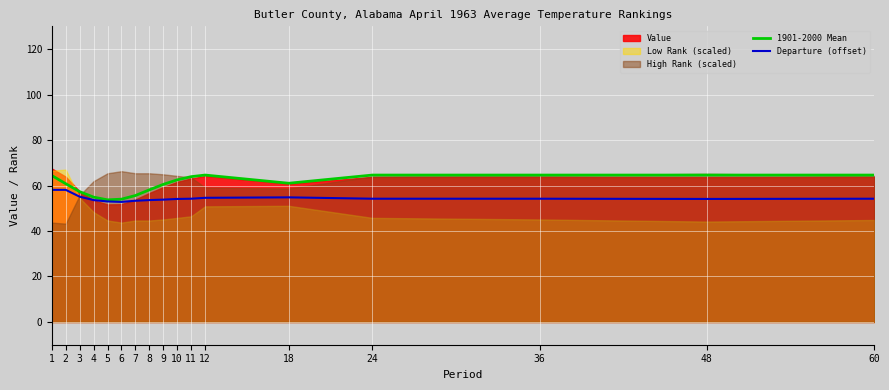

Is the value of Departure (offset) at 8 greater than the value of 1901-2000 Mean at 12?

No